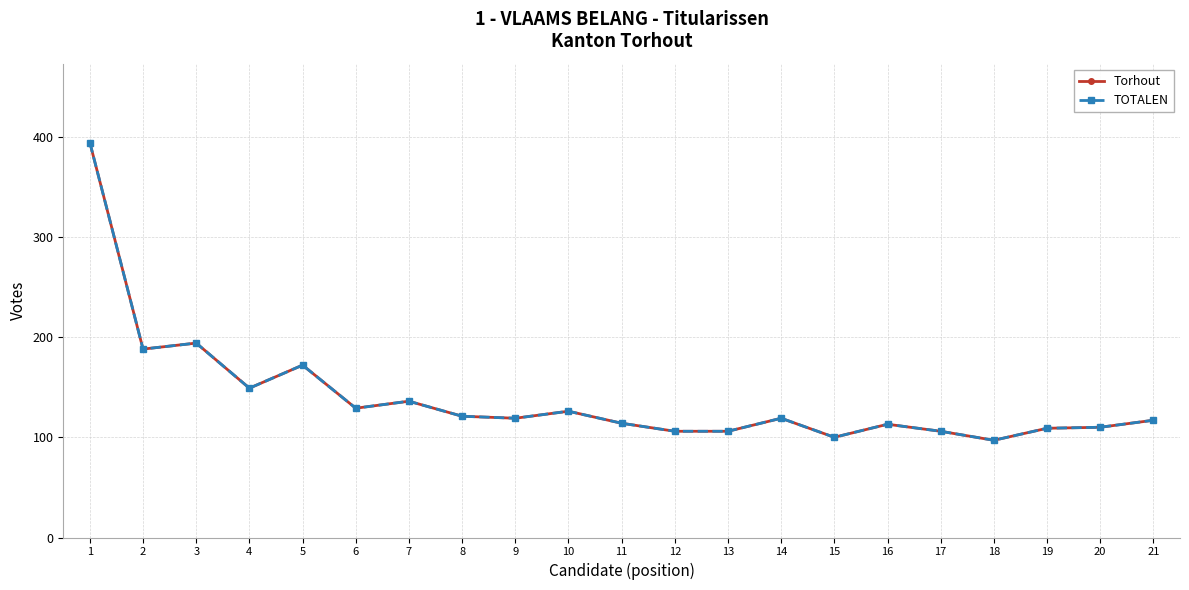

Where is the first local maximum for Torhout?

3